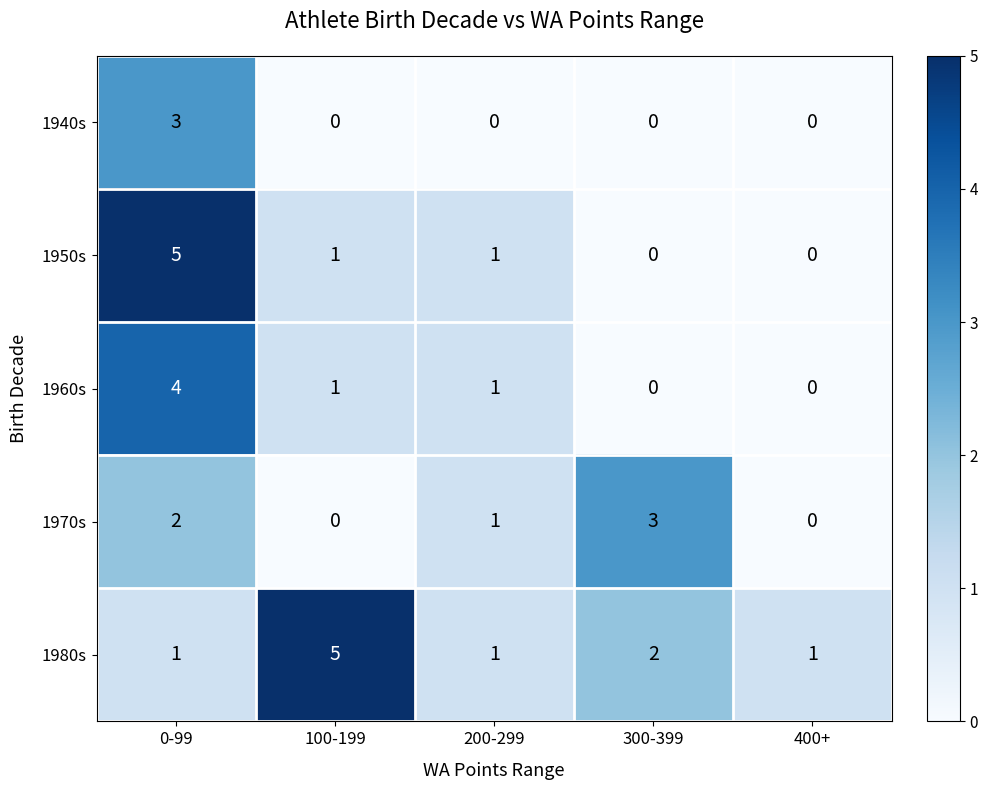

How many 1960s values are between 0 and 1?

4